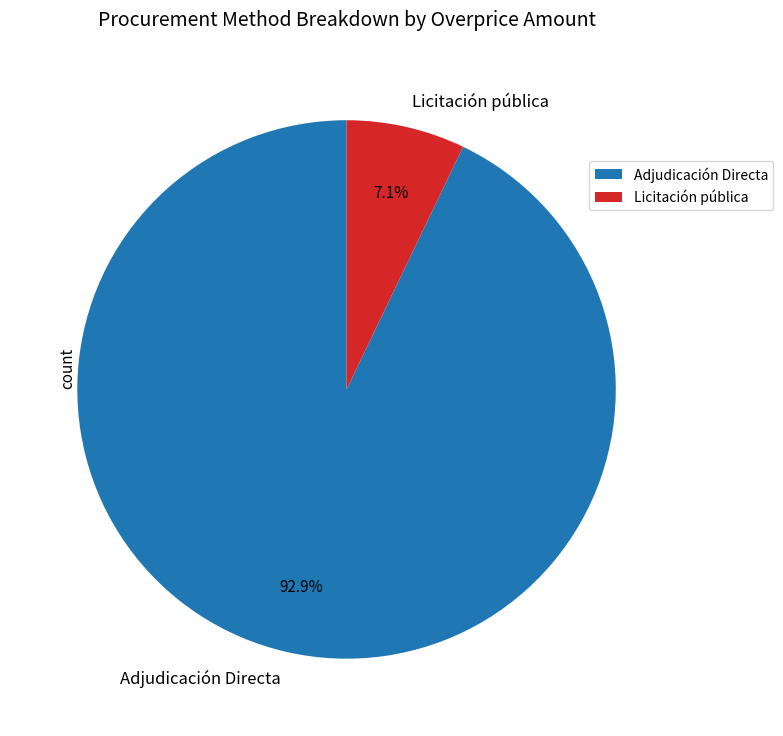

To the nearest percent, what is the combined percentage of Licitación pública and Adjudicación Directa?

100%